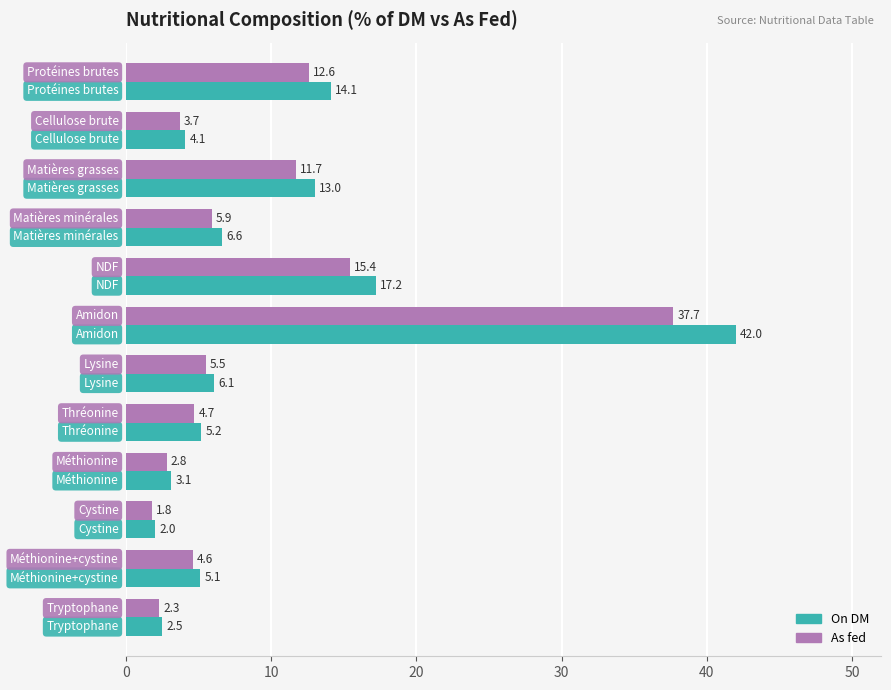

List the series in order of their overall mean, lowest first.

As fed, On DM